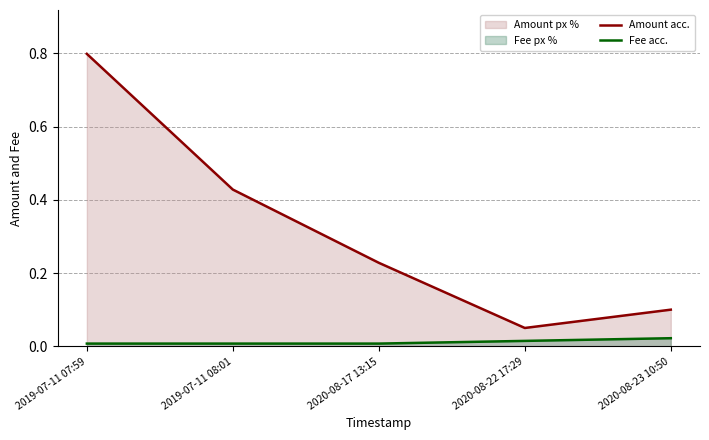

True or false: Fee acc. has more than 1 points higher than both neighbors.

False